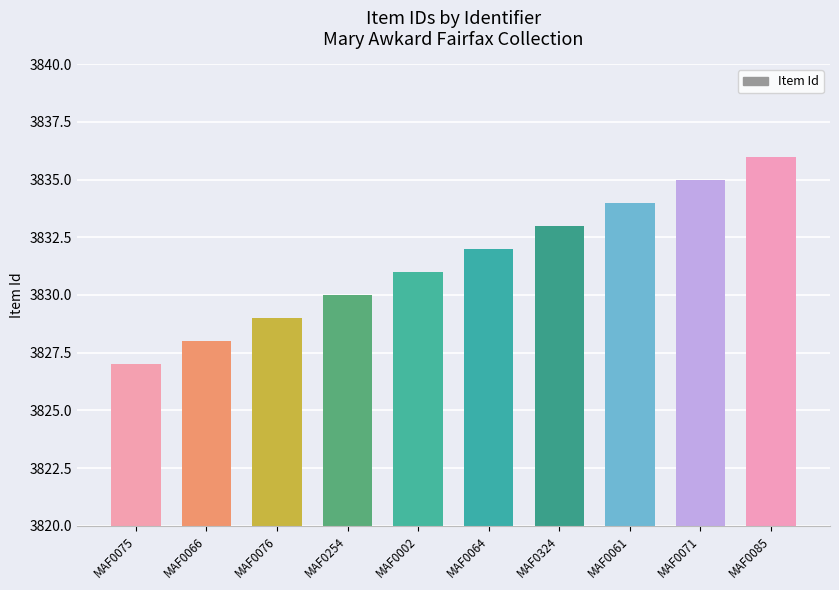

What is the minimum value shown in the chart?

3827